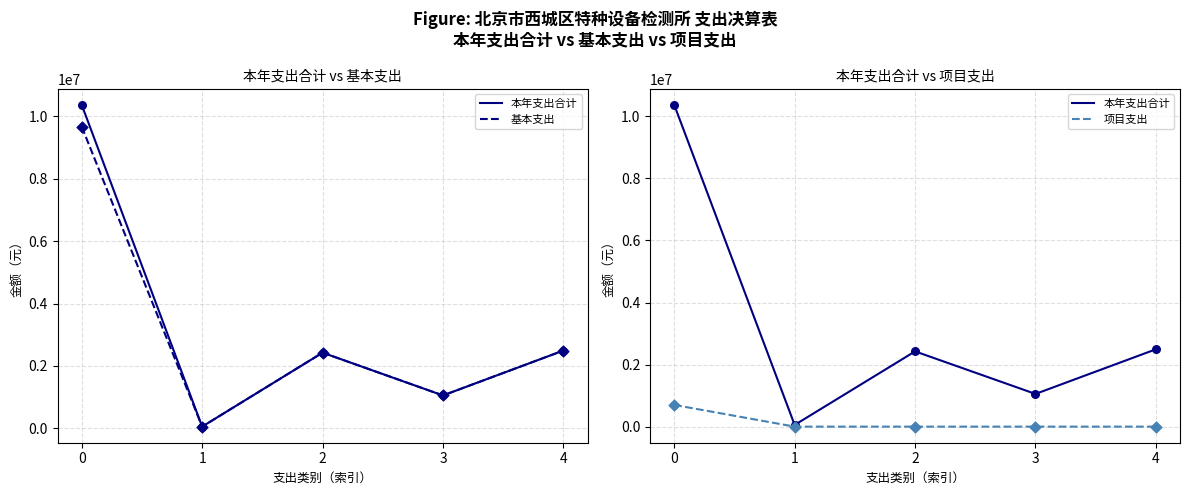

At how many categories does at least one series exceed 9055435?

1